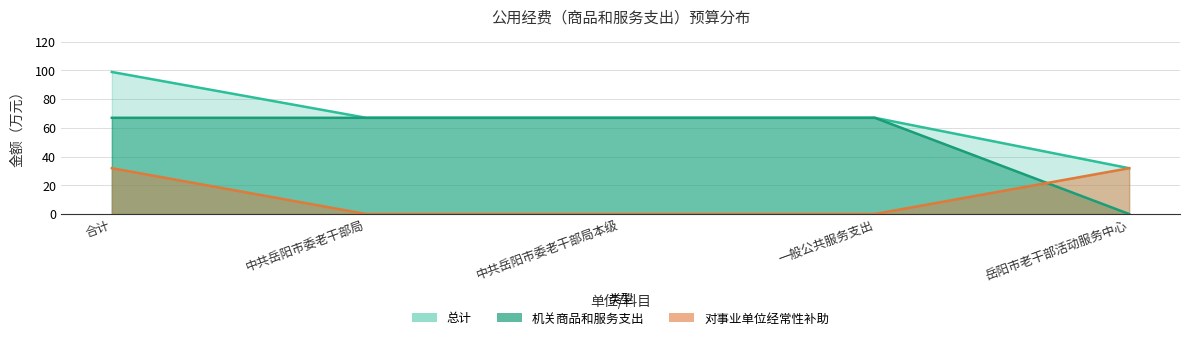

Between which two adjacent categories do 对事业单位经常性补助 and 机关商品和服务支出 first intersect?

一般公共服务支出 and 岳阳市老干部活动服务中心